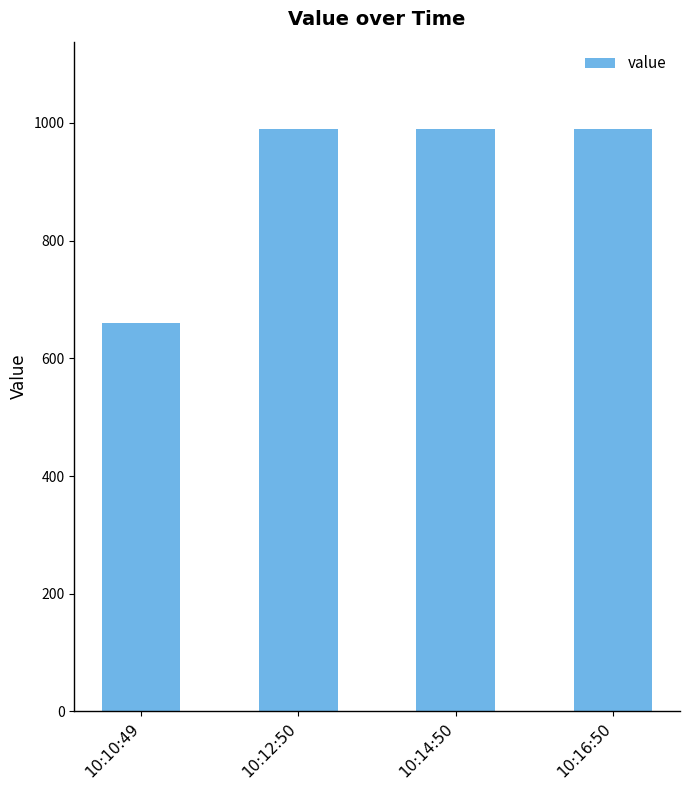

How many values exceed 989?

3